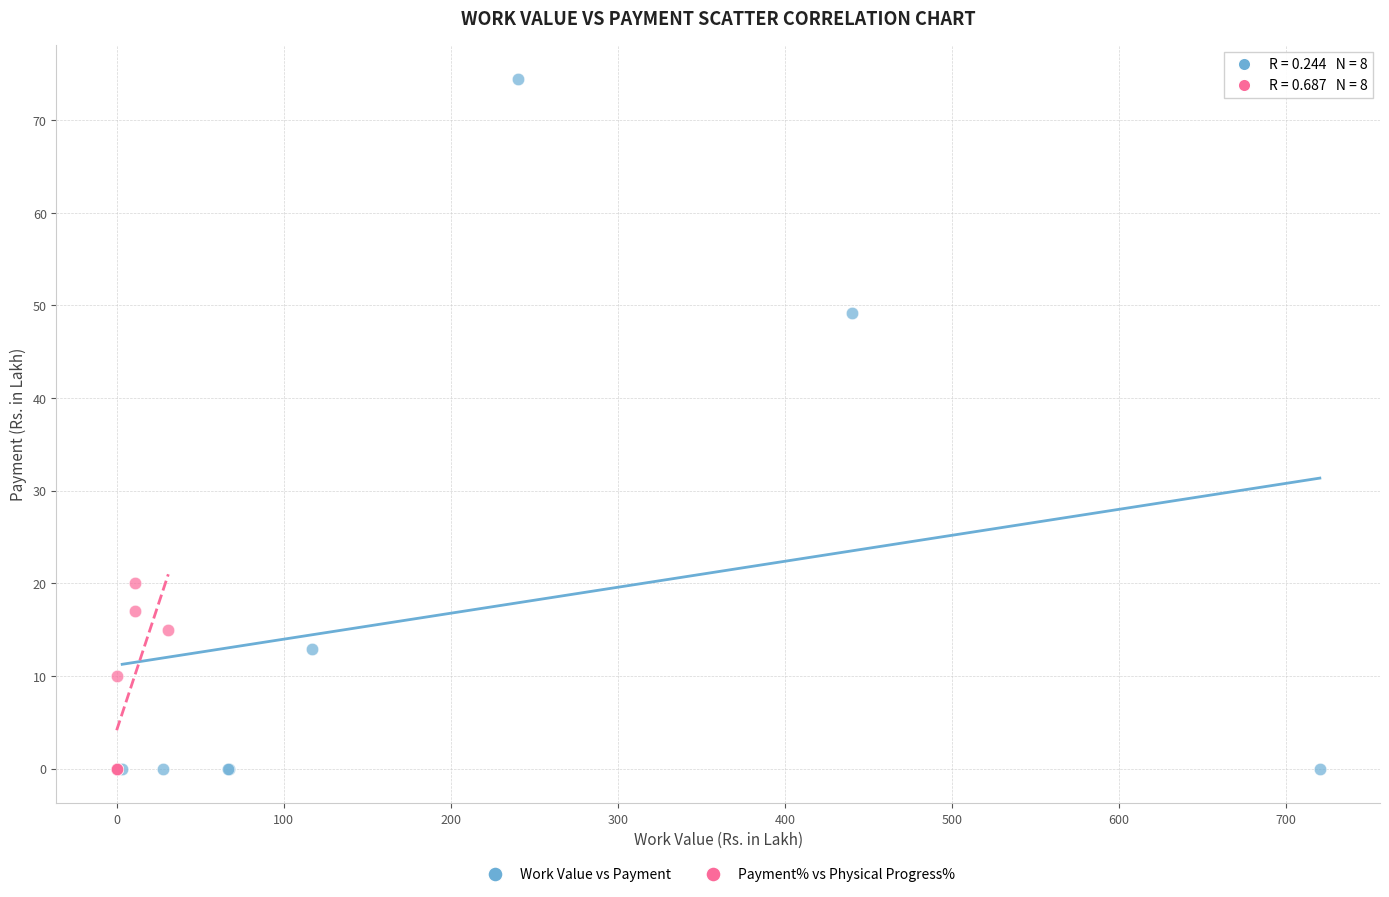

Which series has the widest spread of Y values?

Work Value vs Payment